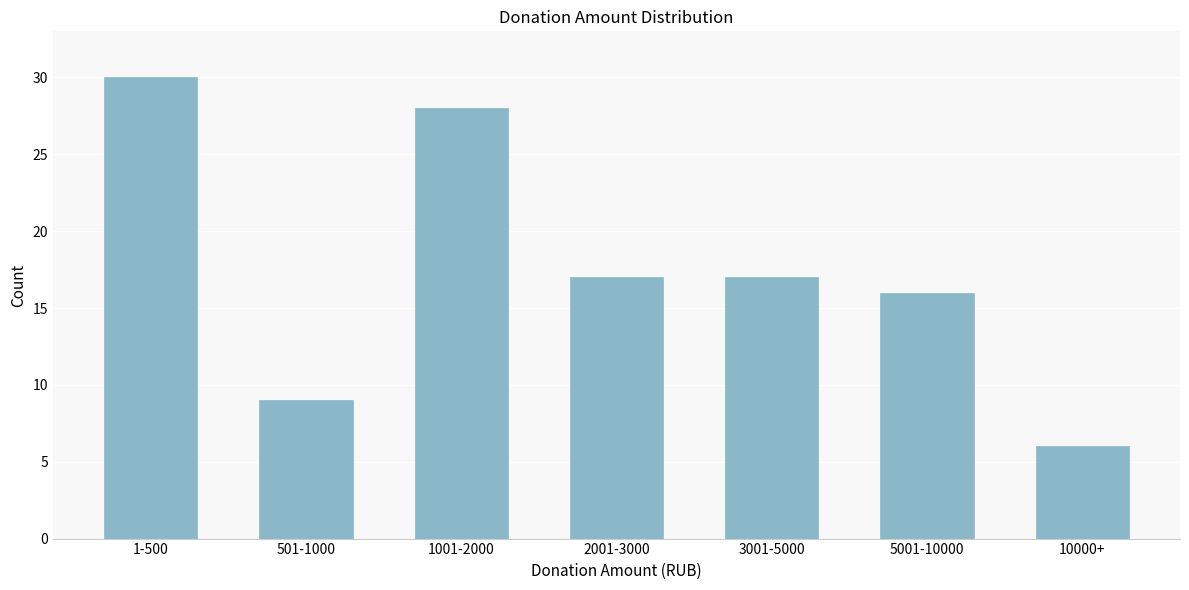

Reading right to left, what are all the values shown in this chart?

6	16	17	17	28	9	30